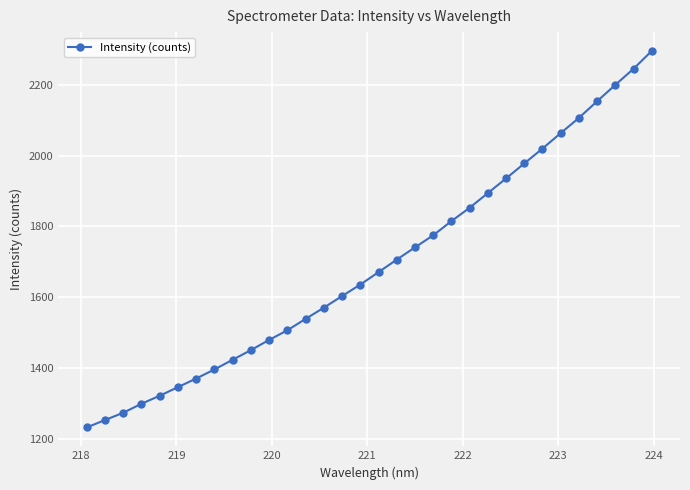

Reading left to right, list all the values displayed in this chart.

1232.0	1253.0	1273.6	1299.0	1321.6	1345.9	1370.3	1395.9	1423.3	1450.5	1479.4	1506.5	1538.8	1570.3	1603.2	1635.6	1670.7	1706.1	1740.7	1774.8	1814.8	1852.6	1894.1	1935.4	1977.7	2019.8	2063.3	2106.4	2153.4	2199.6	2245.1	2295.5